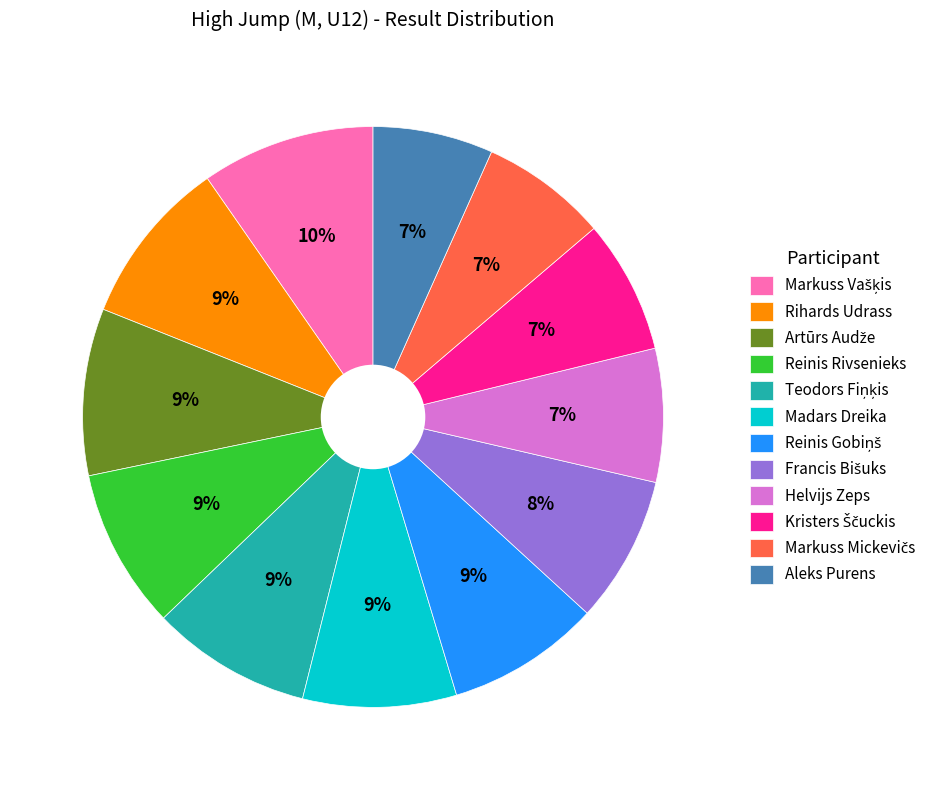

Is Rihards Udrass the majority of the pie?

No